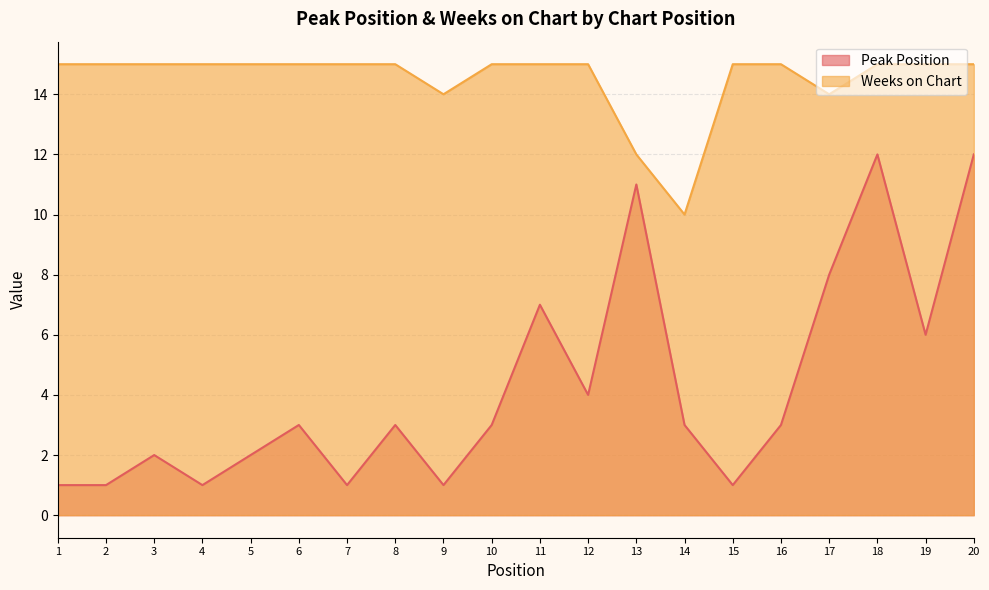

What is the sum of the Peak Position values at 1 and 11?

8